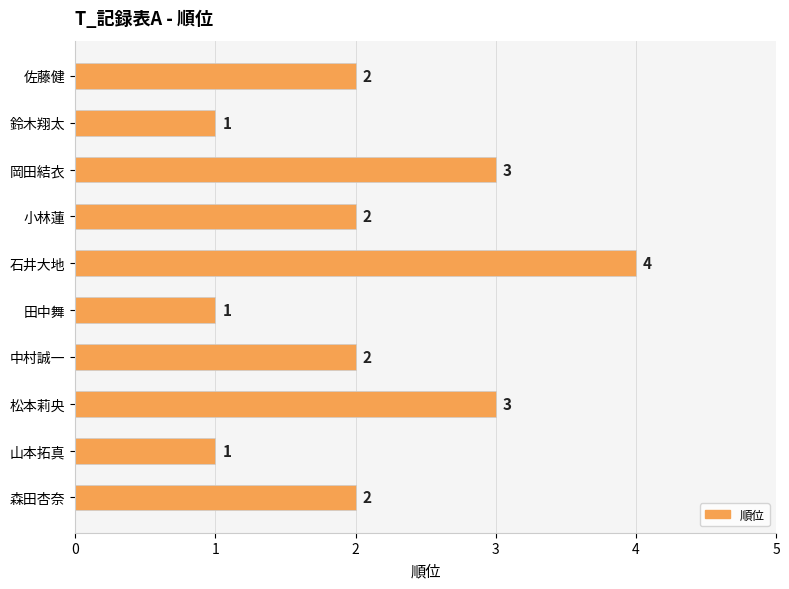

Reading top to bottom, extract all data points from this chart.

2	1	3	2	4	1	2	3	1	2